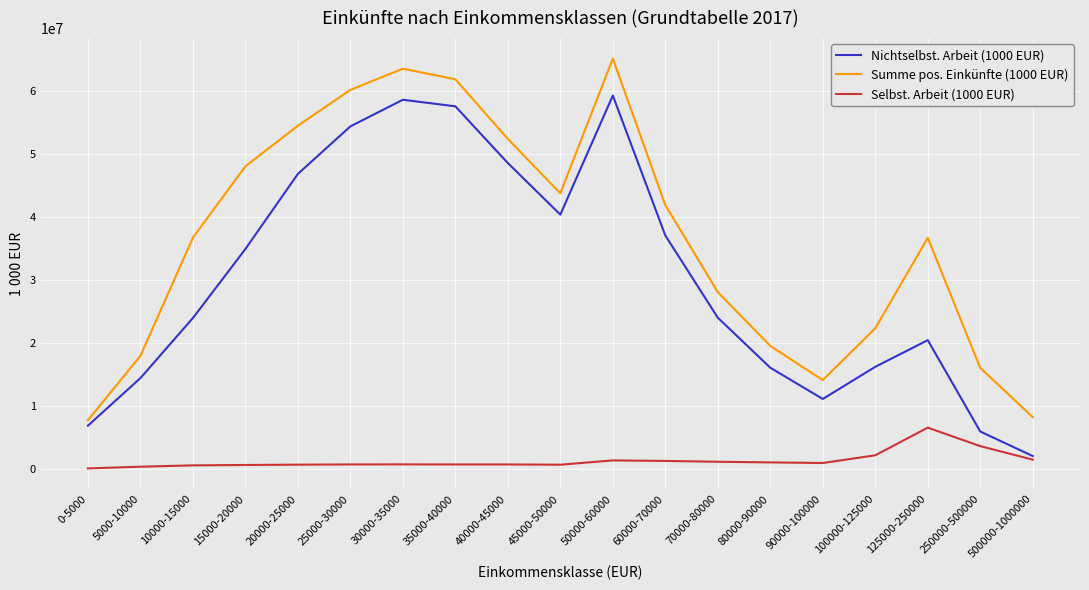

At 0-5000, list the series in order from smallest to largest.

Selbst. Arbeit (1000 EUR), Nichtselbst. Arbeit (1000 EUR), Summe pos. Einkünfte (1000 EUR)